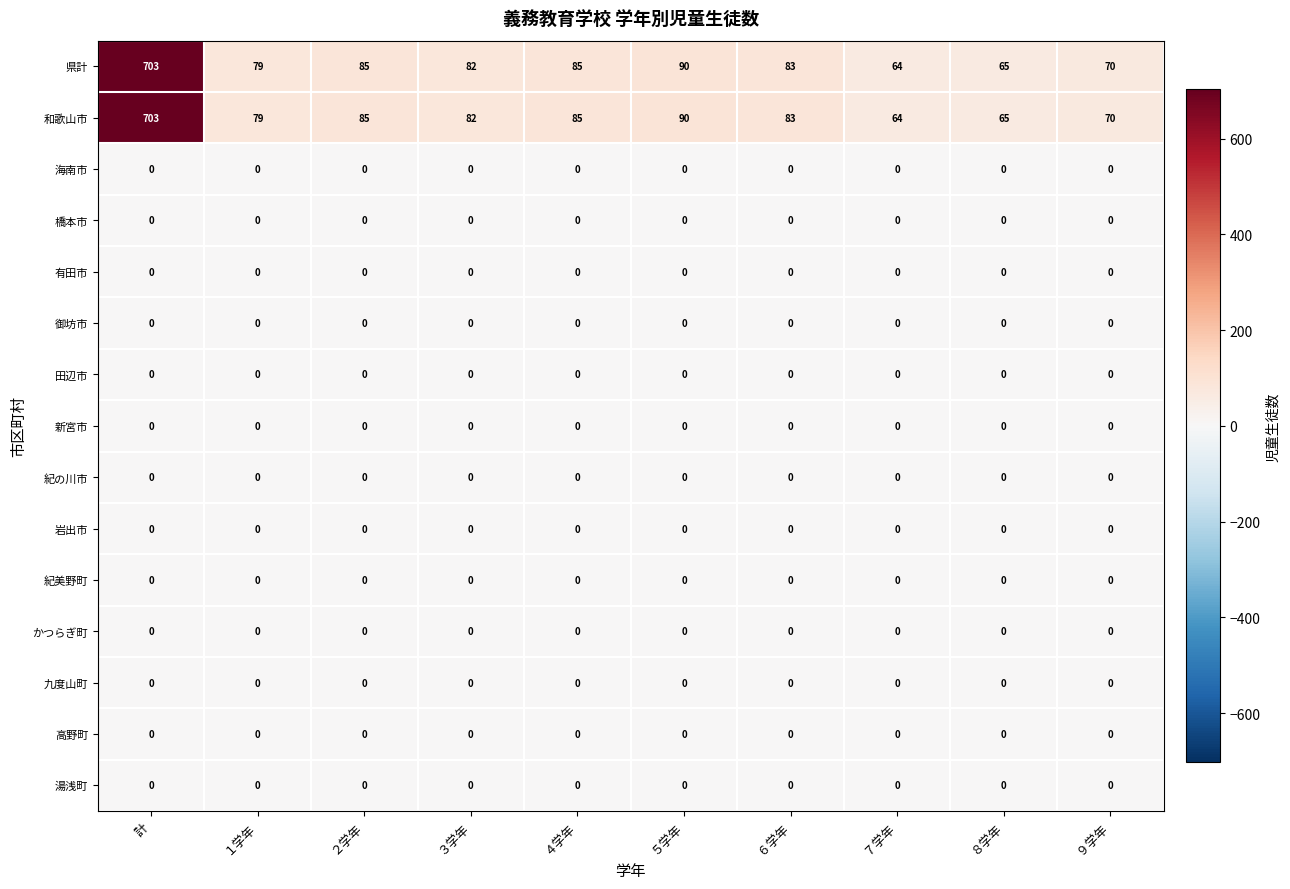

At which category is the sum across all series the highest?

計